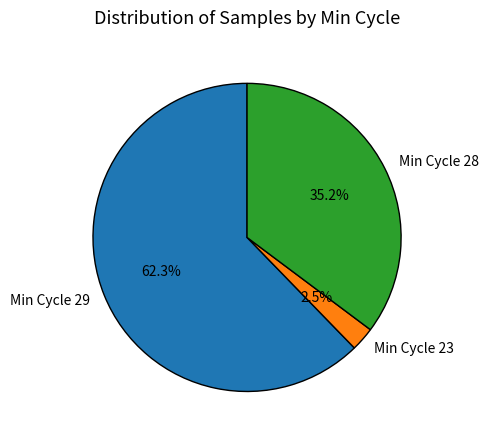

Approximately how many times larger is the value at Min Cycle 28 compared to Min Cycle 29?

0.6